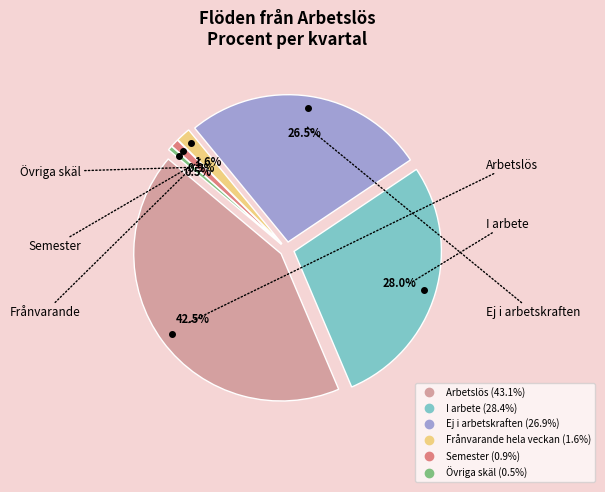

What percentage do Semester and Frånvarande hela veckan together represent?

2.5%